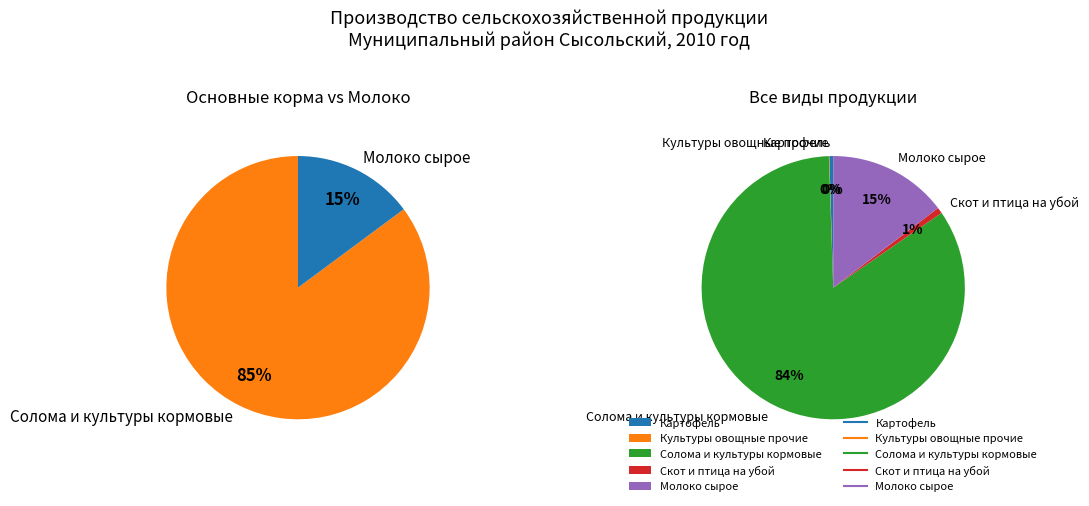

What is the change in value from Культуры овощные прочие to Солома и культуры кормовые?

+122320